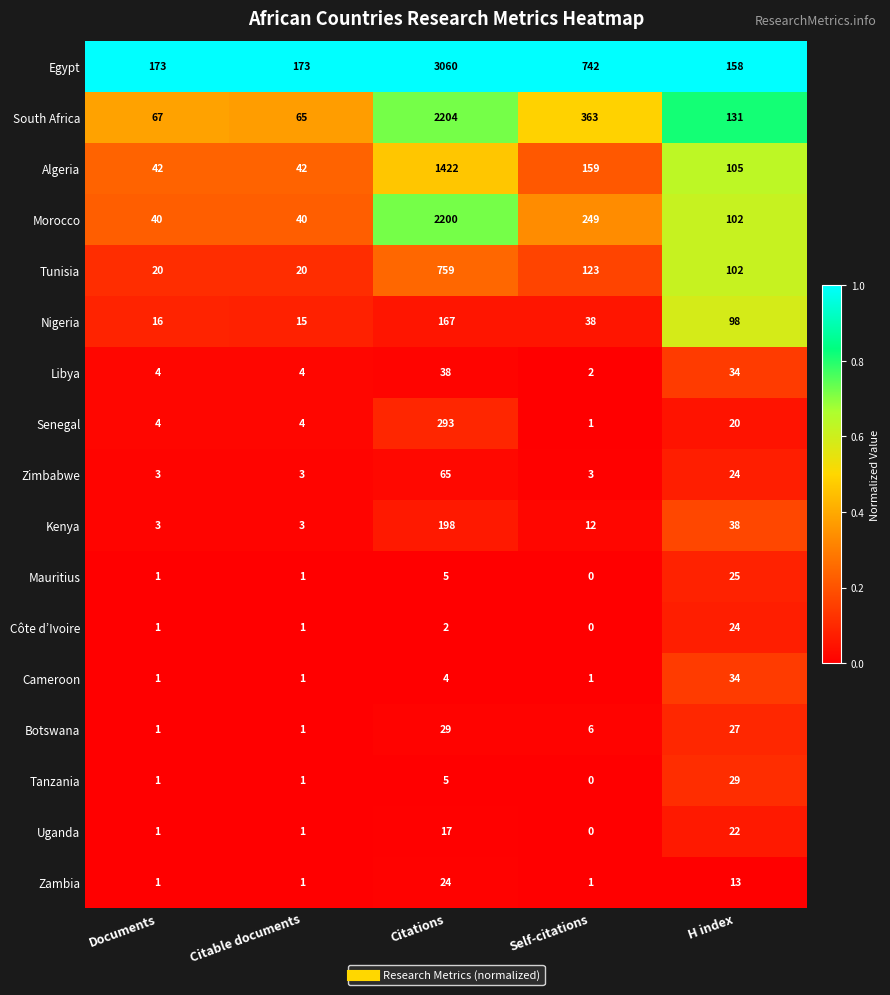

Where is Libya nearest to the value 20?

H index